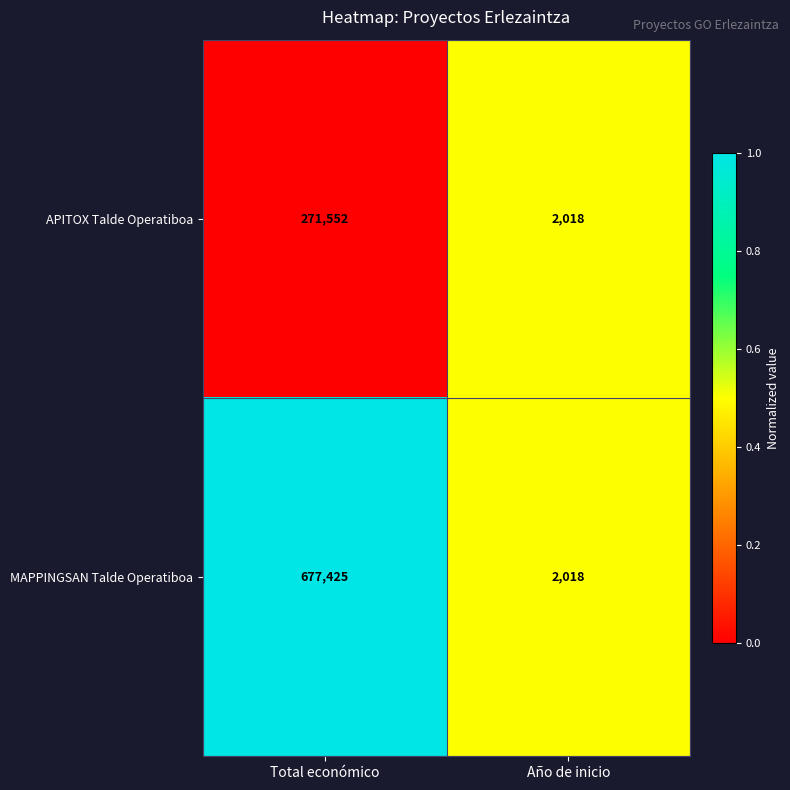

The APITOX Talde Operatiboa series shows 271552 at Total económico. True or false?

True